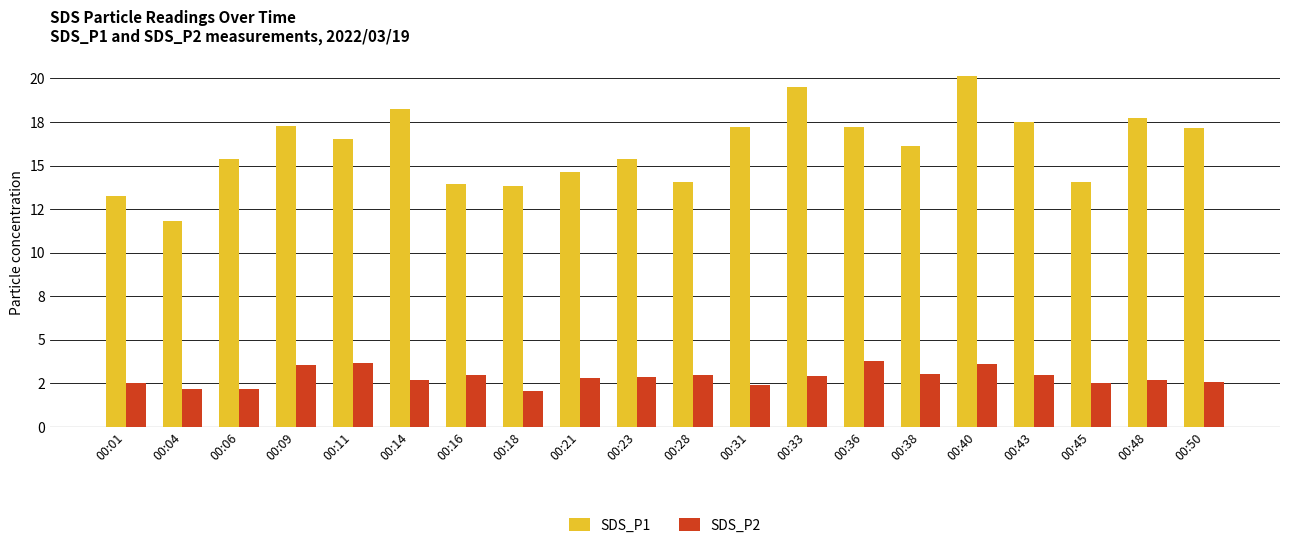

Which series has the largest total across all categories?

SDS_P1